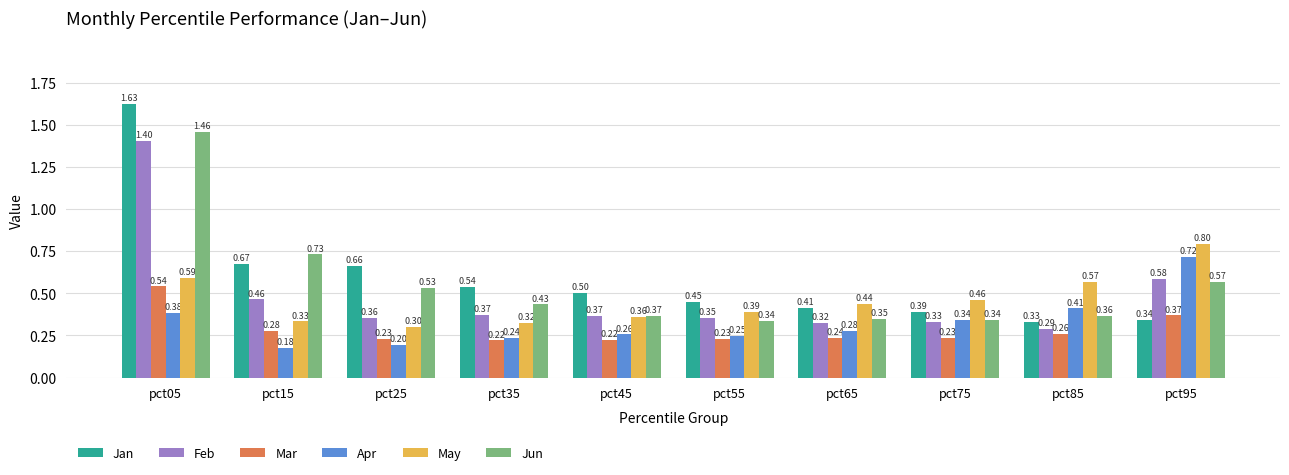

What is the difference between the Jun values at pct65 and pct25?

0.2